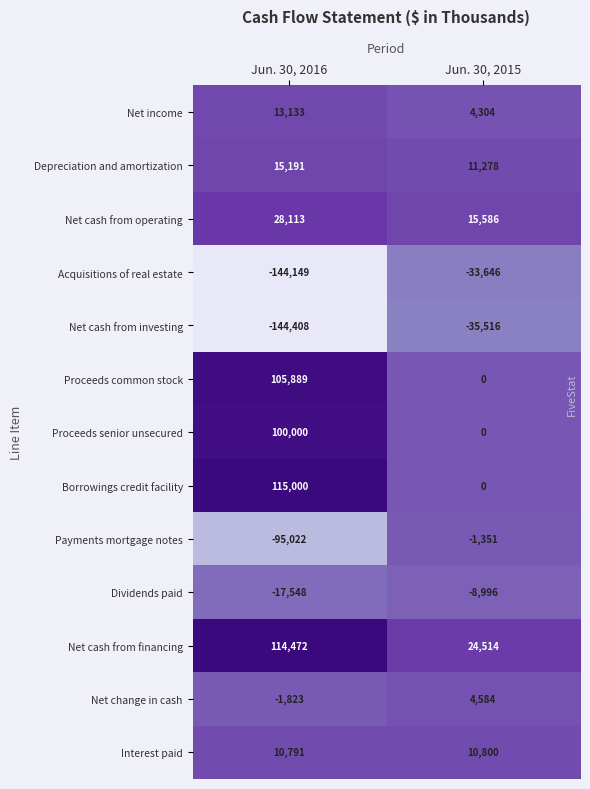

Rank the series at Jun. 30, 2016 from highest to lowest value.

Borrowings credit facility, Net cash from financing, Proceeds common stock, Proceeds senior unsecured, Net cash from operating, Depreciation and amortization, Net income, Interest paid, Net change in cash, Dividends paid, Payments mortgage notes, Acquisitions of real estate, Net cash from investing